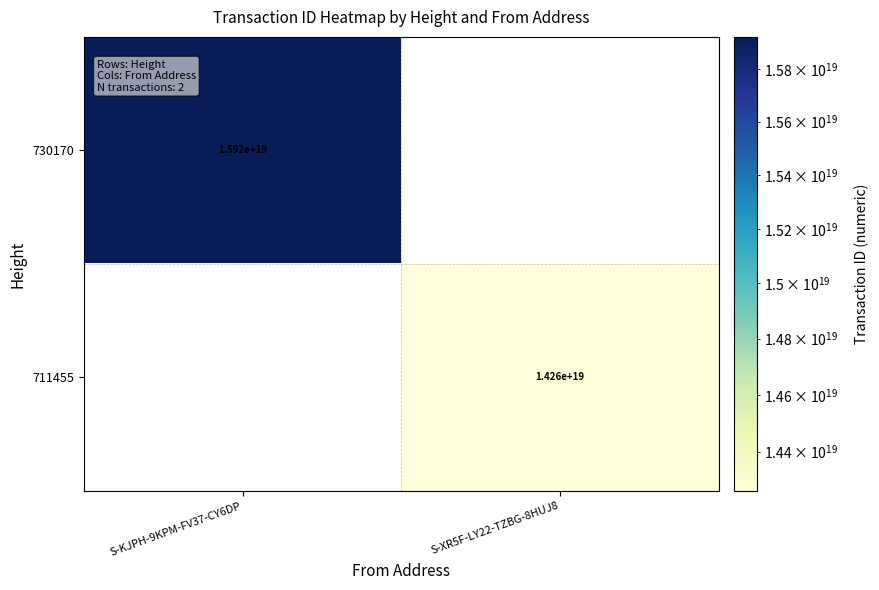

What is the smallest value displayed?

14263241678528645120.0